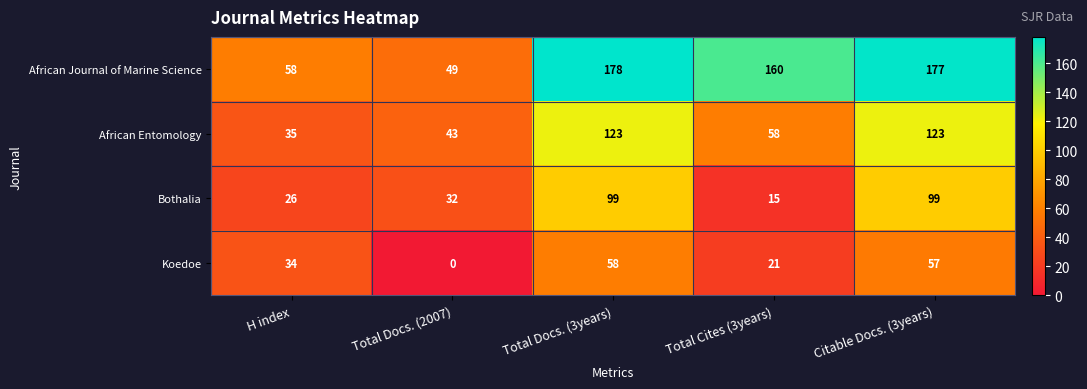

Which series has the largest total across all categories?

African Journal of Marine Science